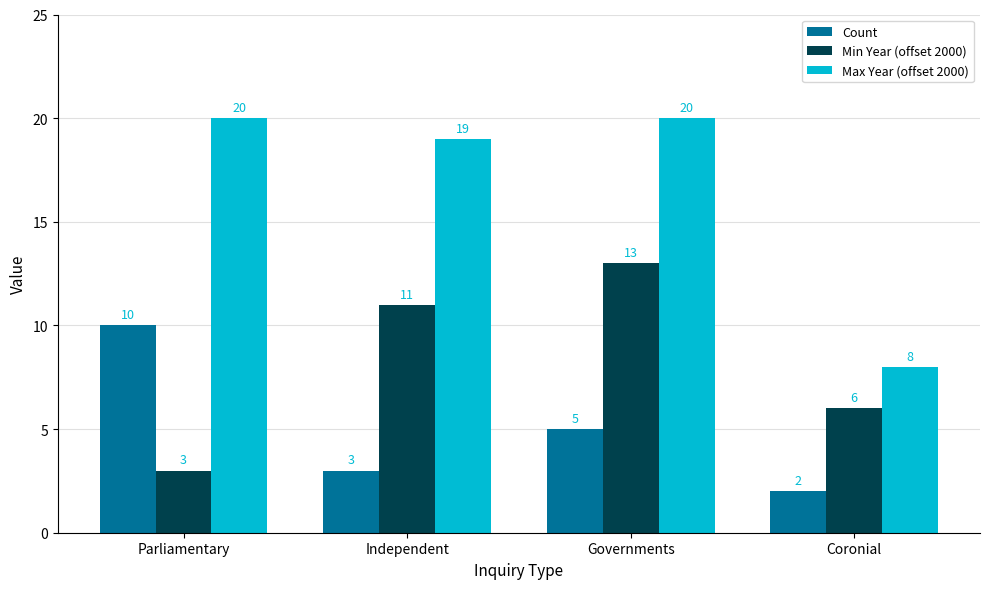

Which series has the largest total across all categories?

Max Year (offset 2000)